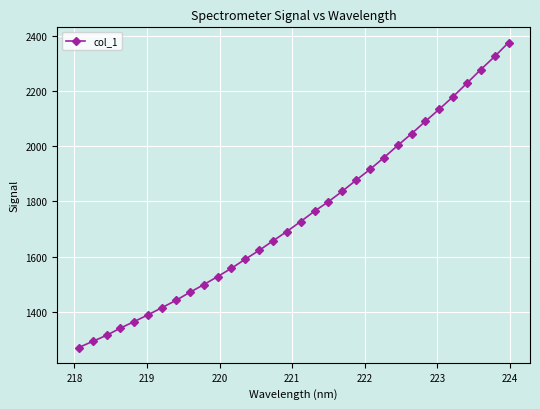

What is the maximum value shown in the chart?

2377.2